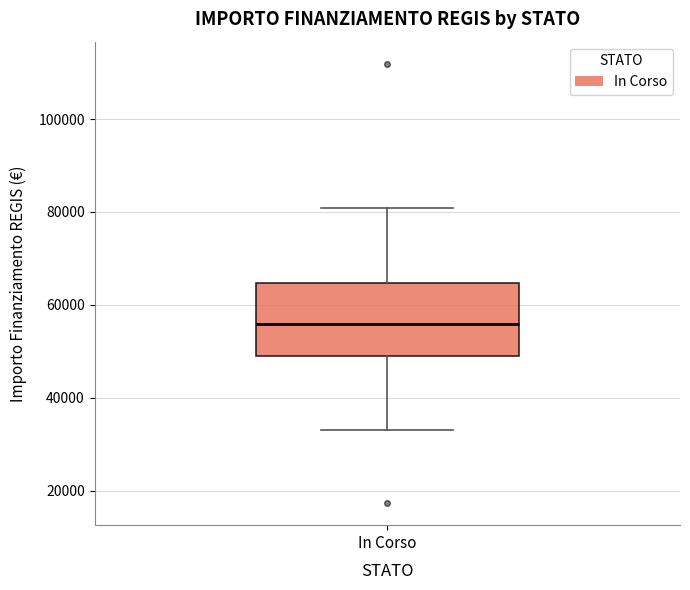

Where does the lower whisker of the box for In Corso end on the y-axis? The values are not printed on the chart, so give them approximately, as read against the axis.

32000